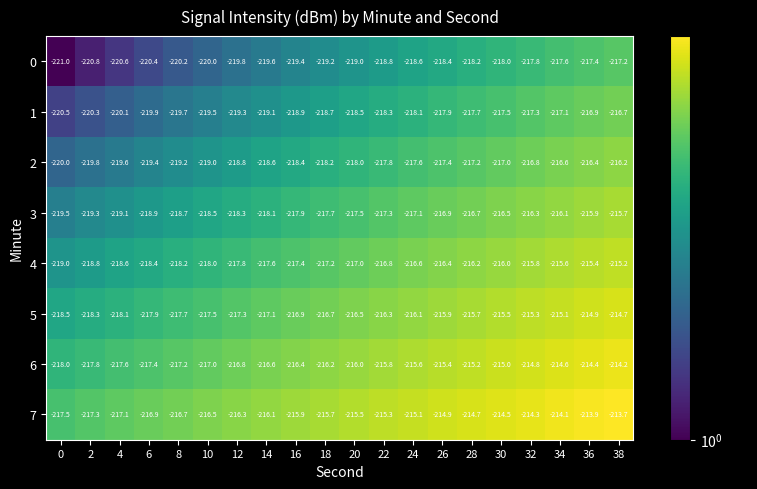

What is the difference between the maximum and minimum values in the 0 series?

3.8